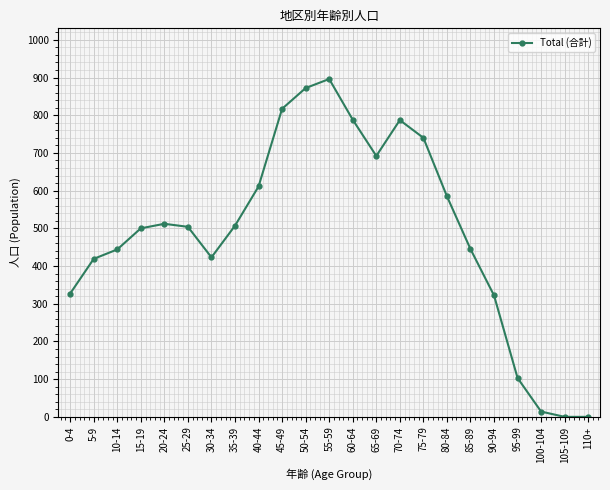

Does the chart have visible grid lines?

Yes